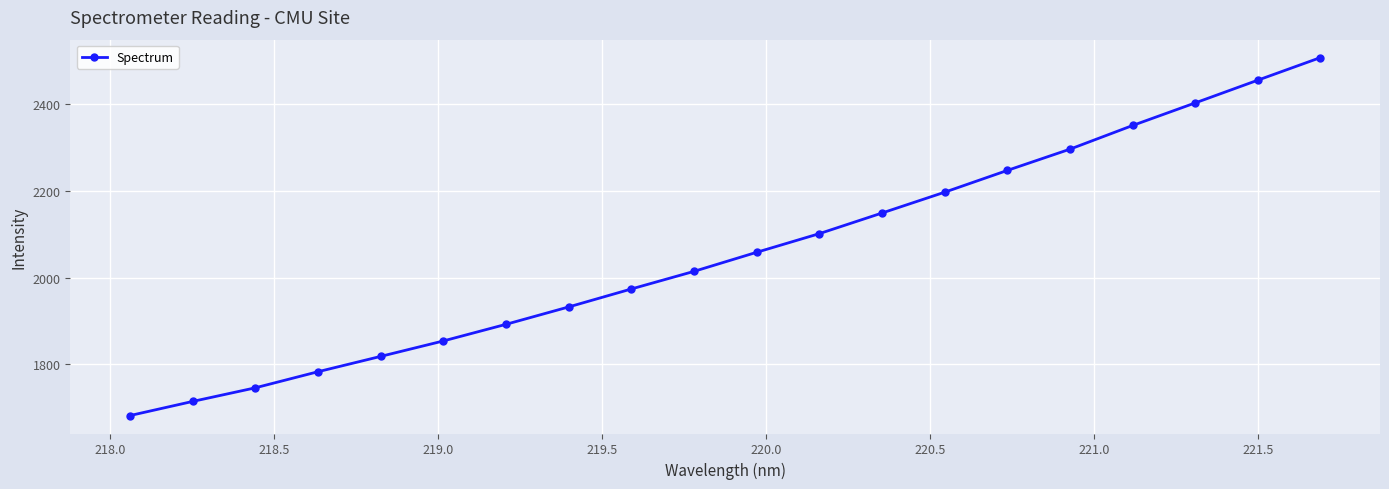

What is the greatest value displayed?

2506.1